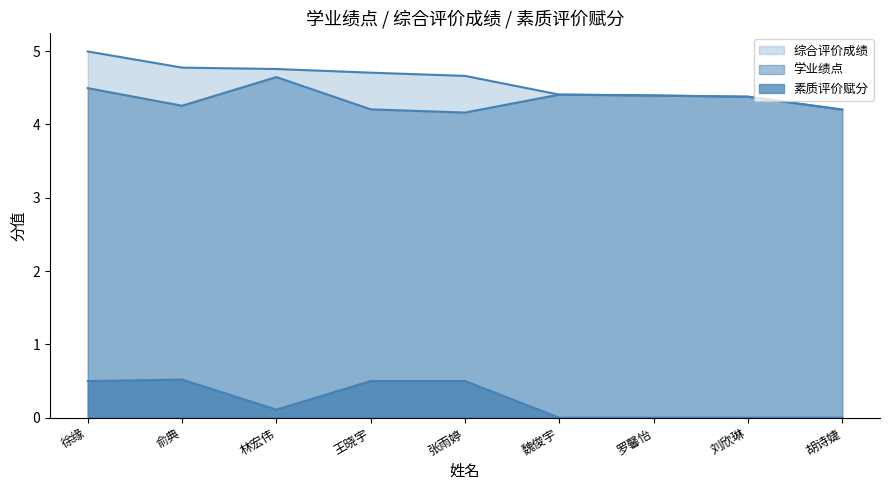

How many 学业绩点 values are between 4 and 5?

9